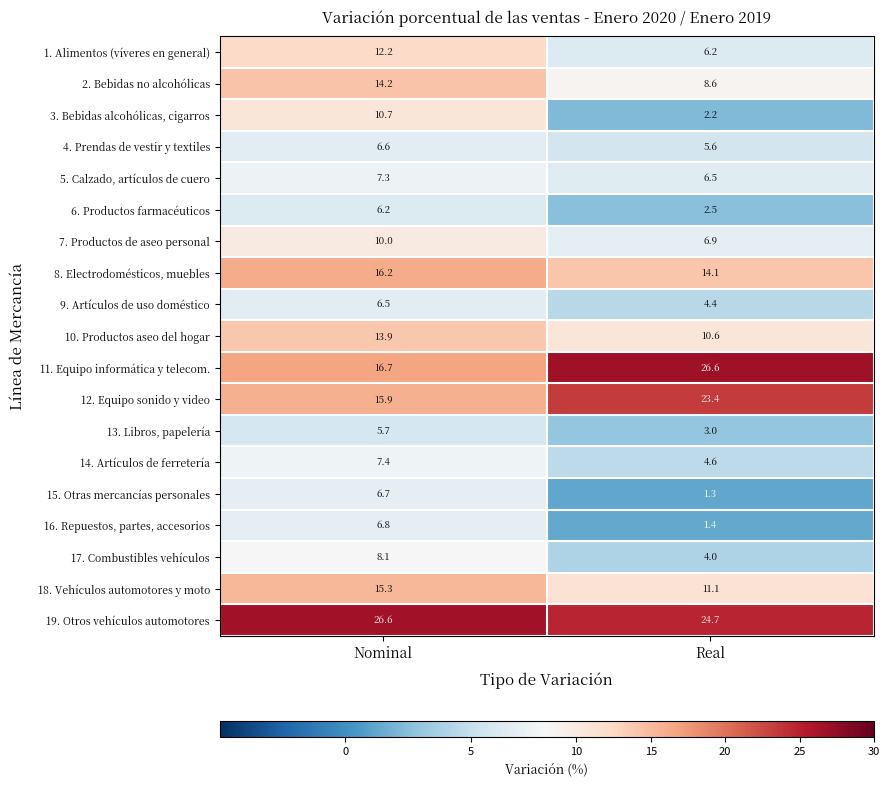

Where does the 16. Repuestos, partes, accesorios series first go above 6?

Nominal